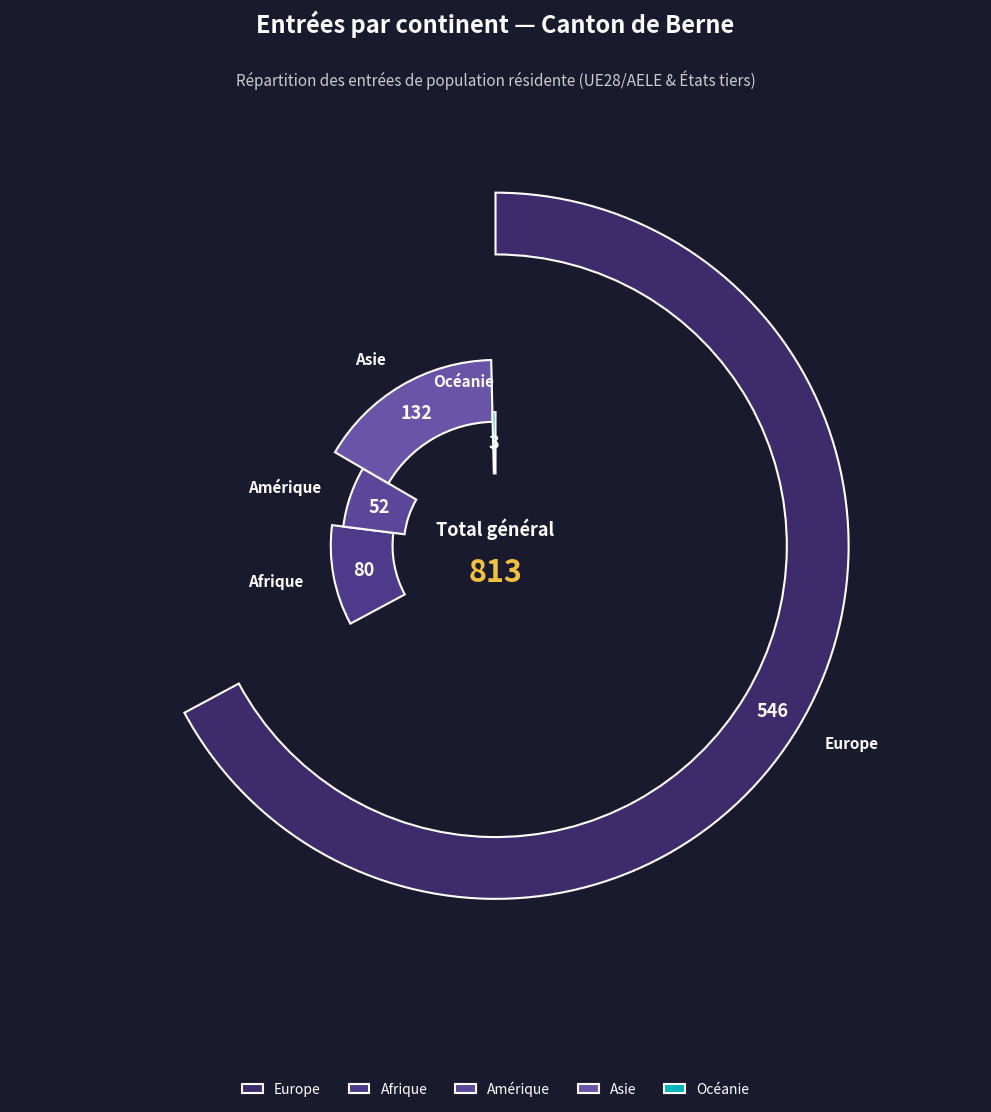

Do Océanie and Europe together represent more than half of the pie?

Yes